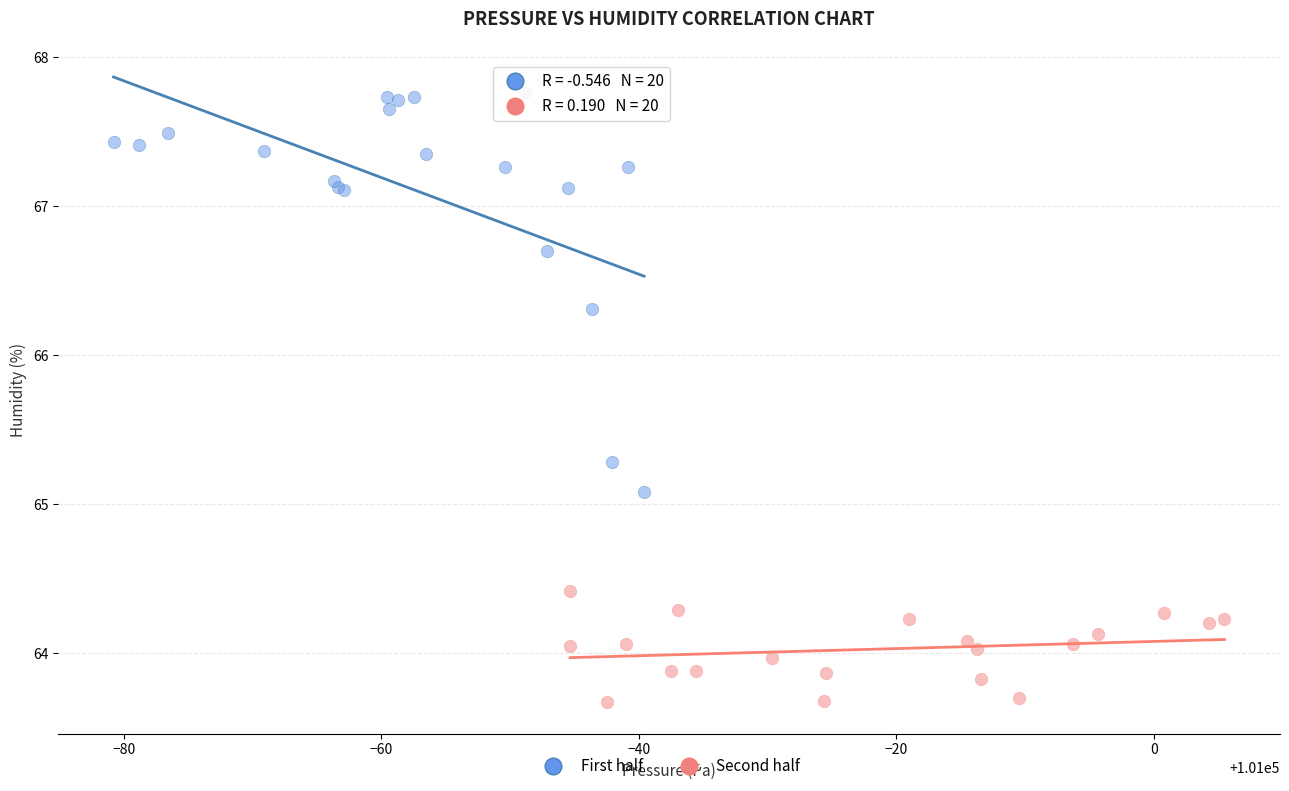

Which series reaches the minimum Y coordinate?

Second half